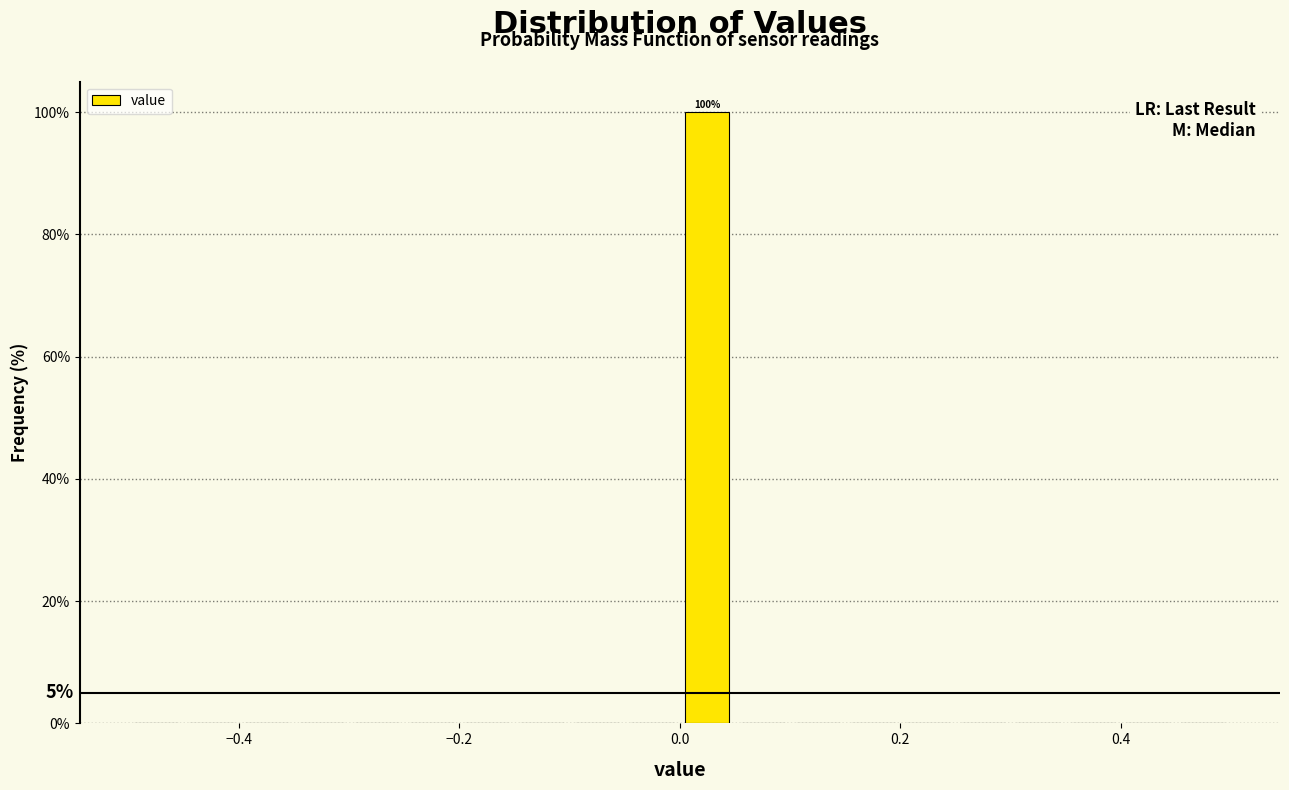

Around what value on the x-axis is the tallest bar? Give the approximate position of its centre, as read against the axis.

0.02